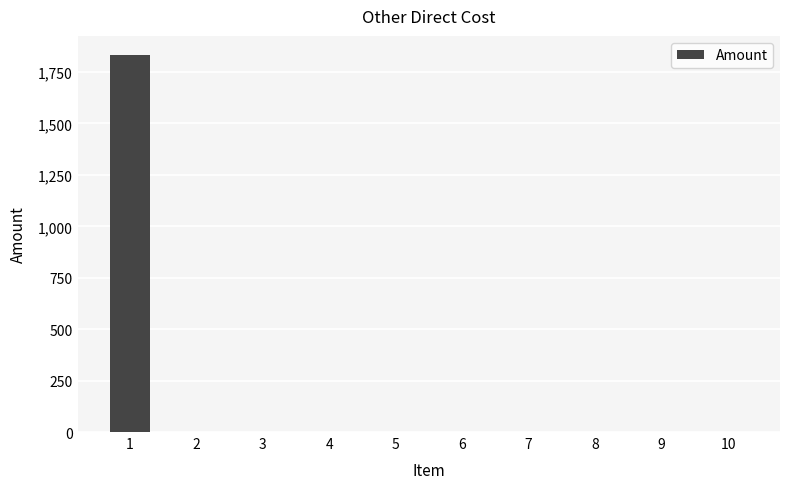

Reading left to right, transcribe all the data shown in this chart.

1834	0	0	0	0	0	0	0	0	0